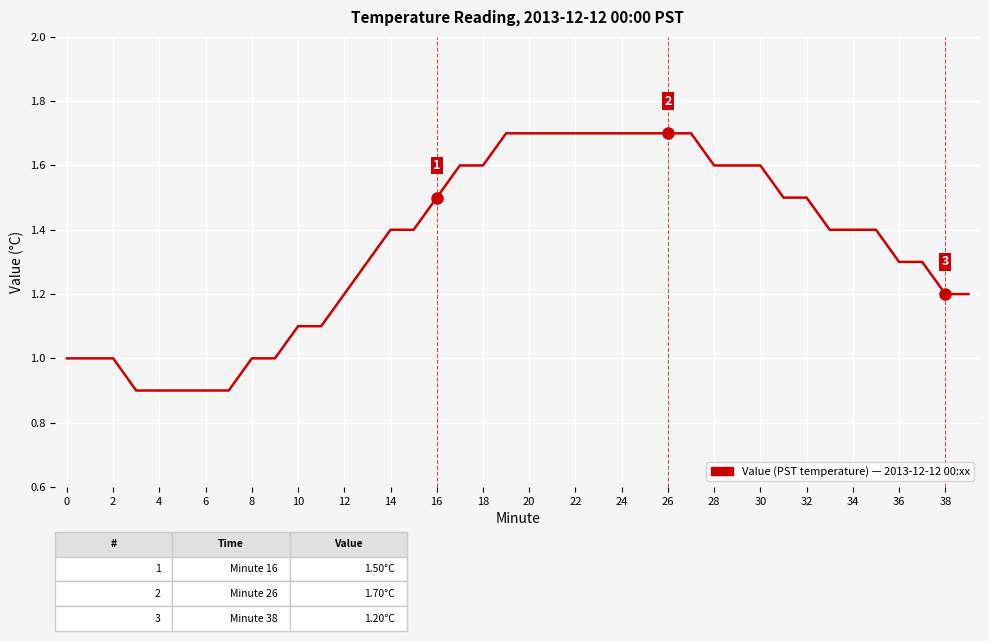

What is the smallest value displayed?

0.9